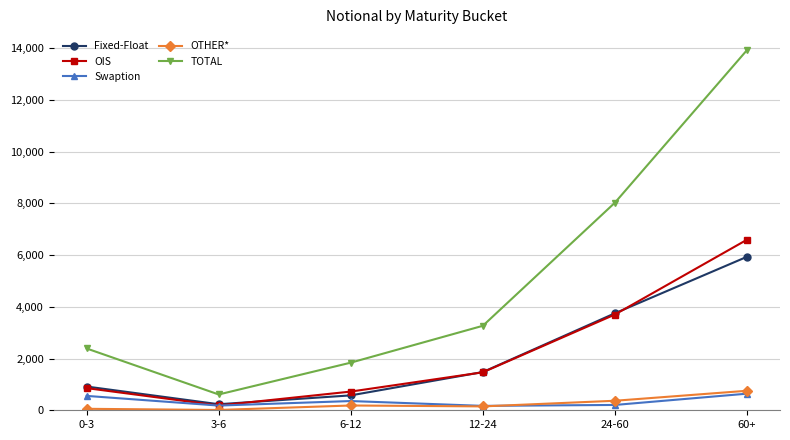

What is the label of the 2nd point from the left?

3-6